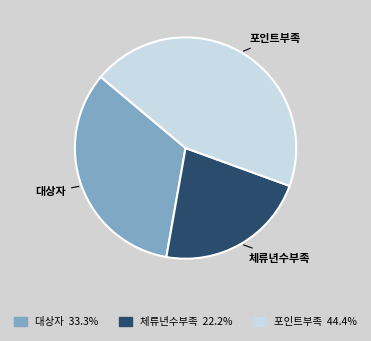

What is the largest slice in the pie chart?

포인트부족